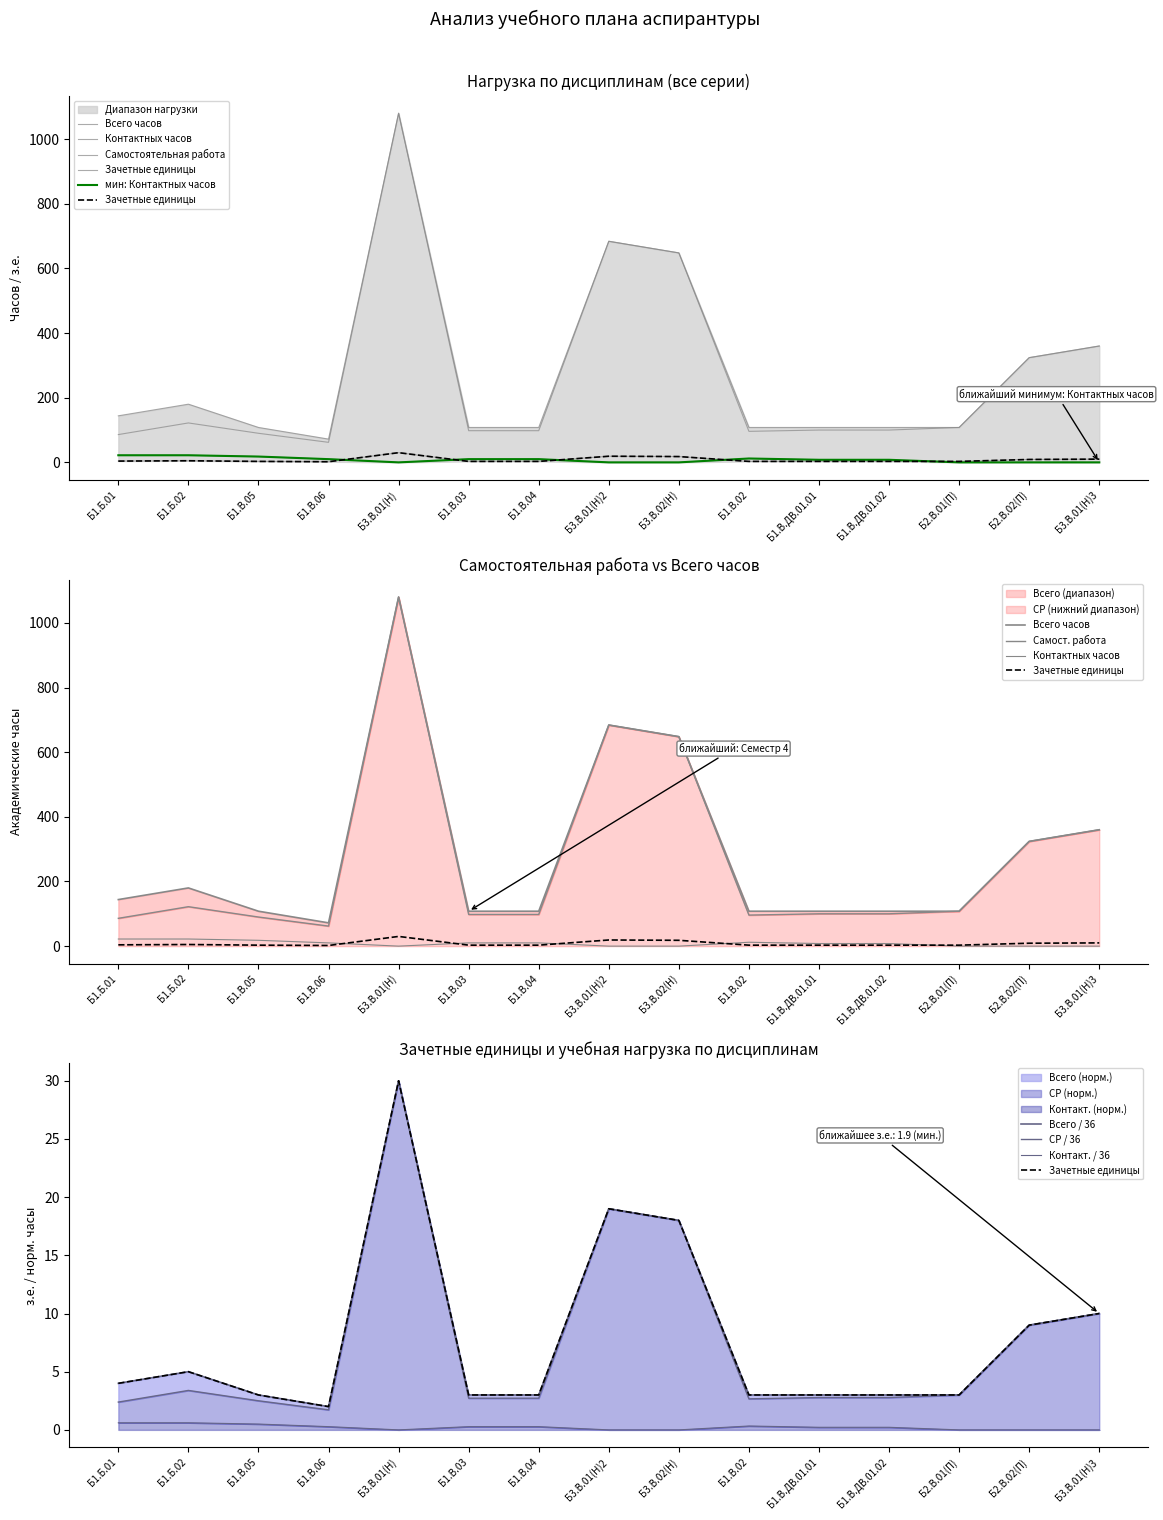

At which category is the sum across all series the highest?

Б3.В.01(Н)